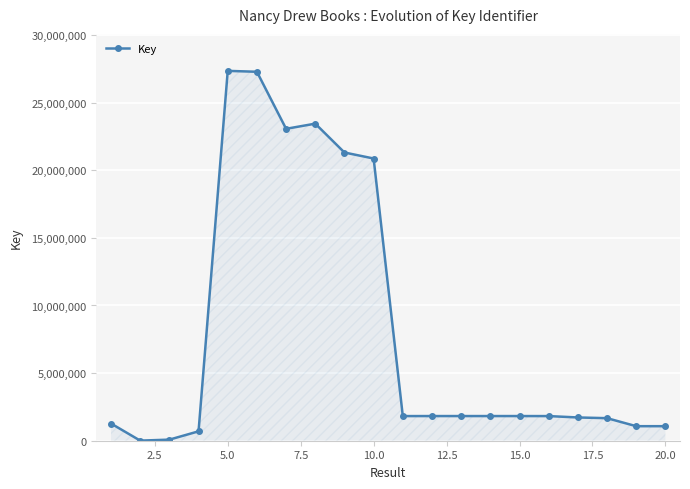

How many data points does each series have?

20